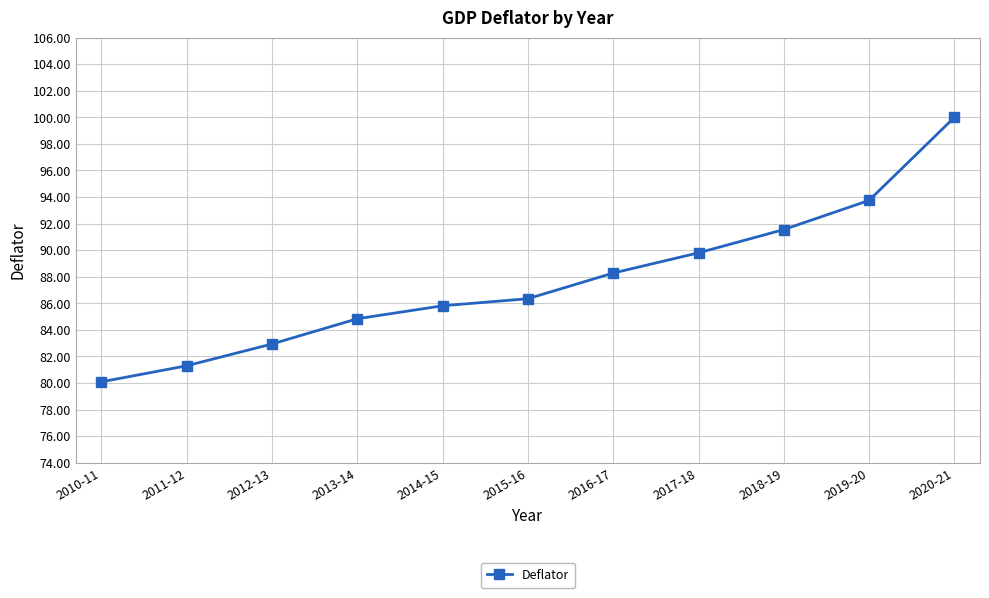

What is the difference between the maximum and minimum values?

19.9